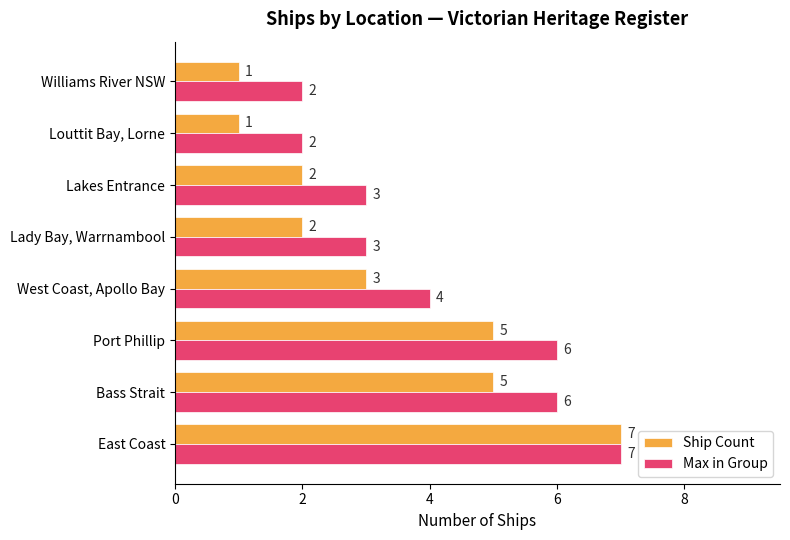

What is the difference between the second highest and minimum values in the Max in Group series?

4